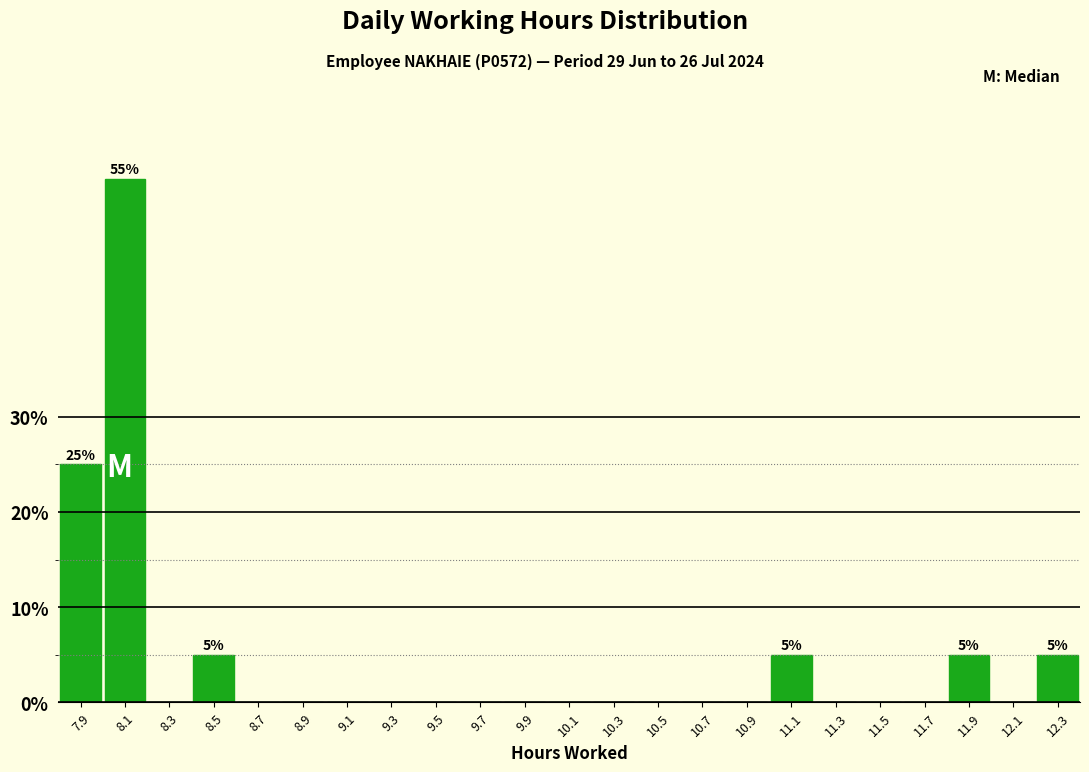

Reading left to right, list all the values displayed in this chart.

7.9=25.0	8.1=55.0	8.3=0.0	8.5=5.0	8.7=0.0	8.9=0.0	9.1=0.0	9.3=0.0	9.5=0.0	9.7=0.0	9.9=0.0	10.1=0.0	10.3=0.0	10.5=0.0	10.7=0.0	10.9=0.0	11.1=5.0	11.3=0.0	11.5=0.0	11.7=0.0	11.9=5.0	12.1=0.0	12.3=5.0